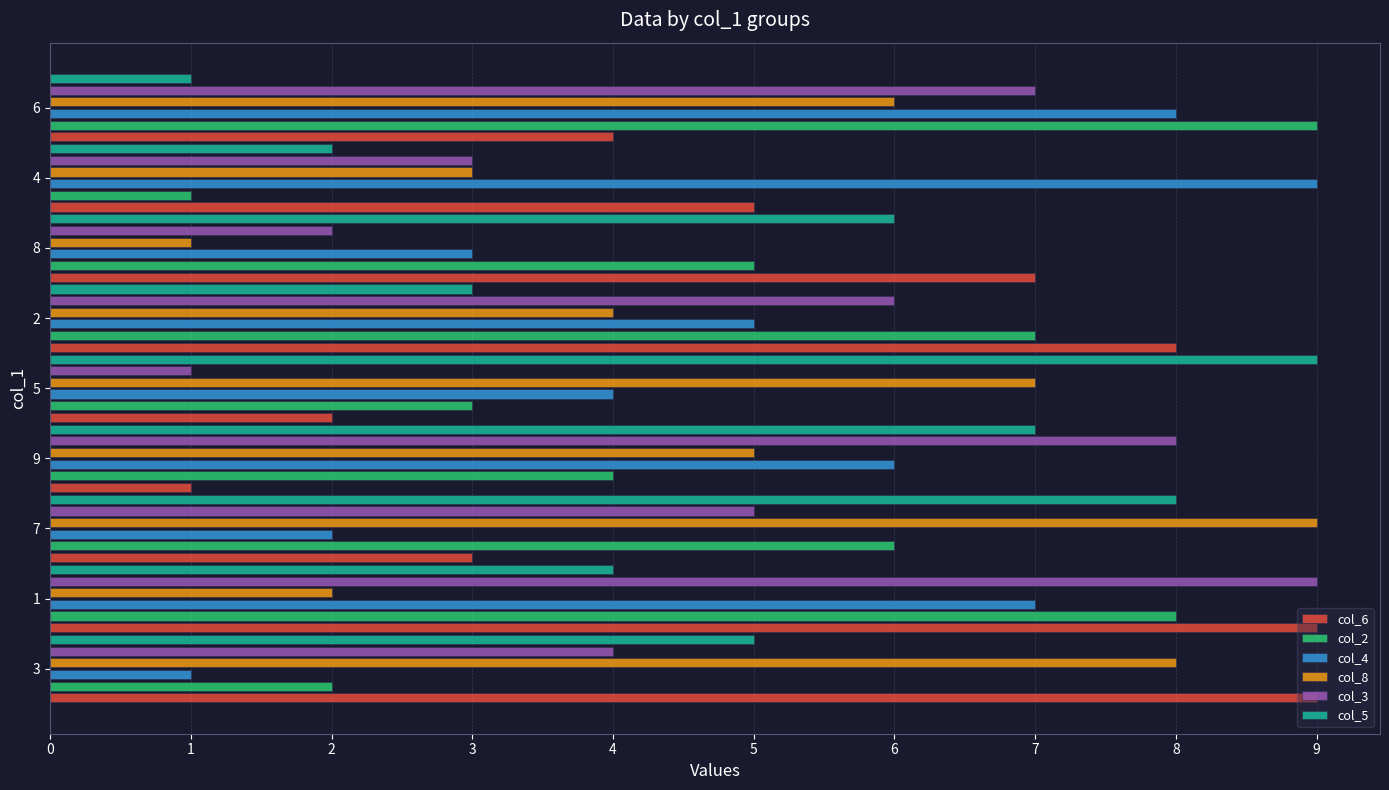

What is the spread (max minus min) of values at 2?

5